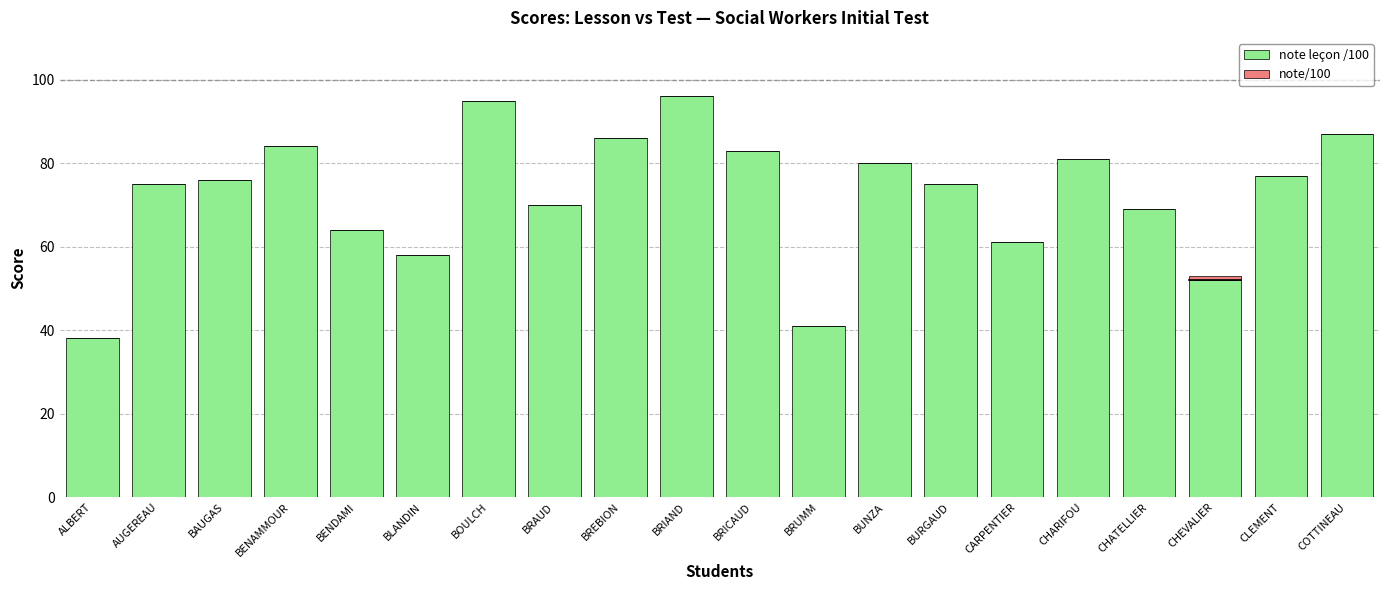

Does the chart contain stacked bars?

Yes